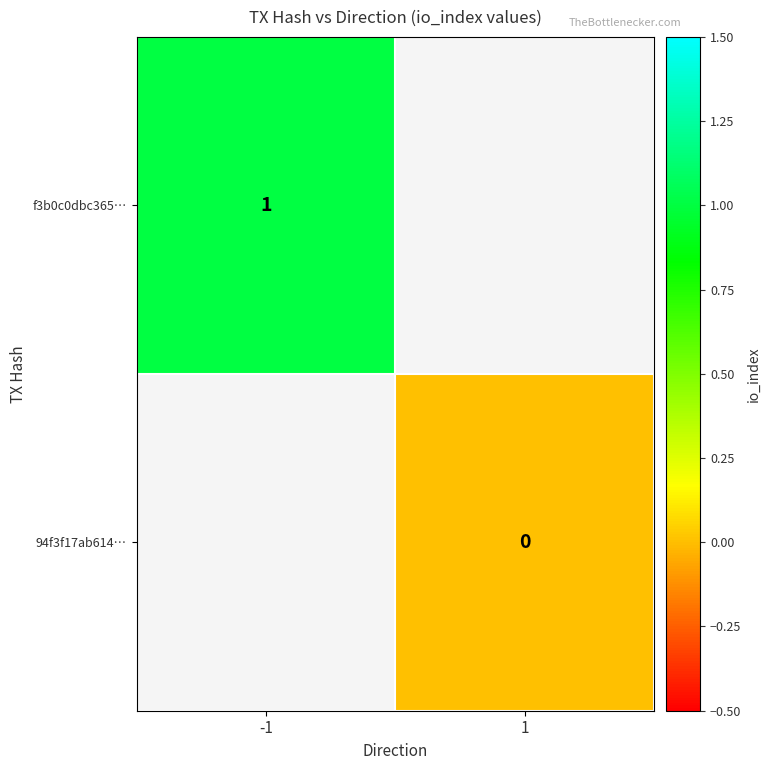

What is the maximum value shown in the chart?

1.0